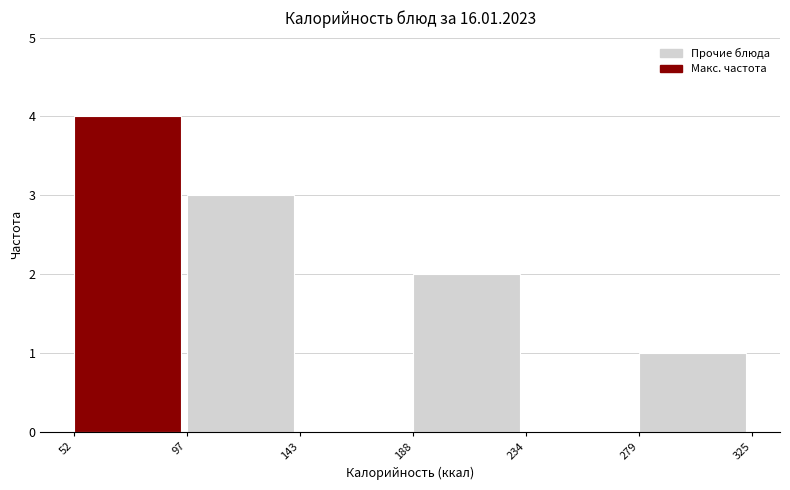

Over which range of the x-axis is the bar tallest?

52 to 97